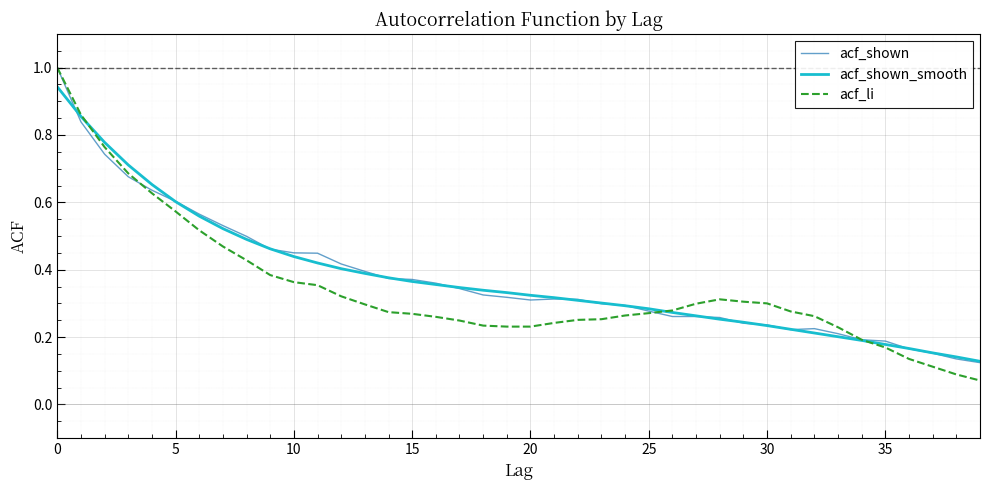

What is the maximum value shown in the chart?

1.0